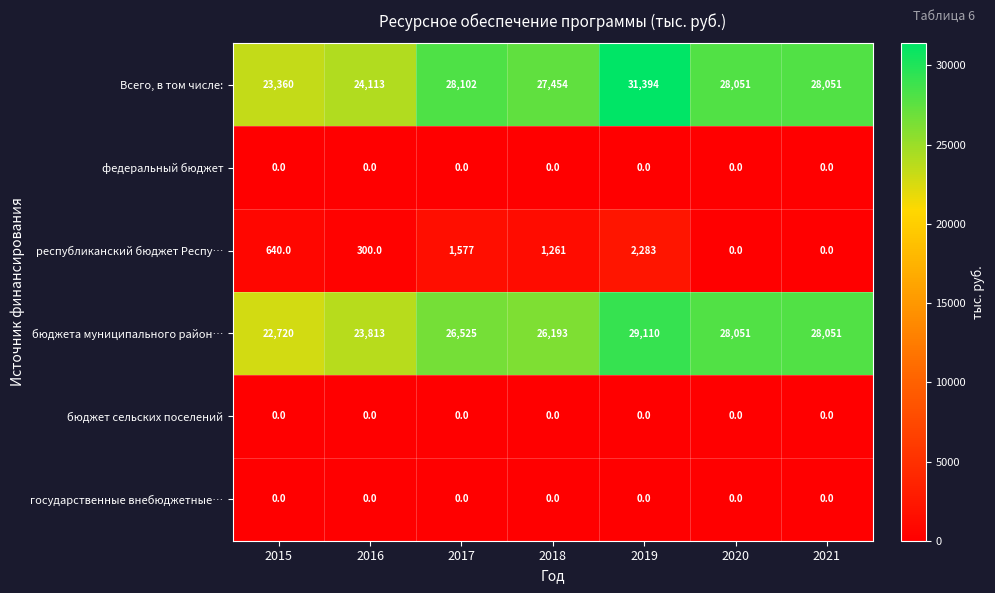

How many series are shown in this chart?

6